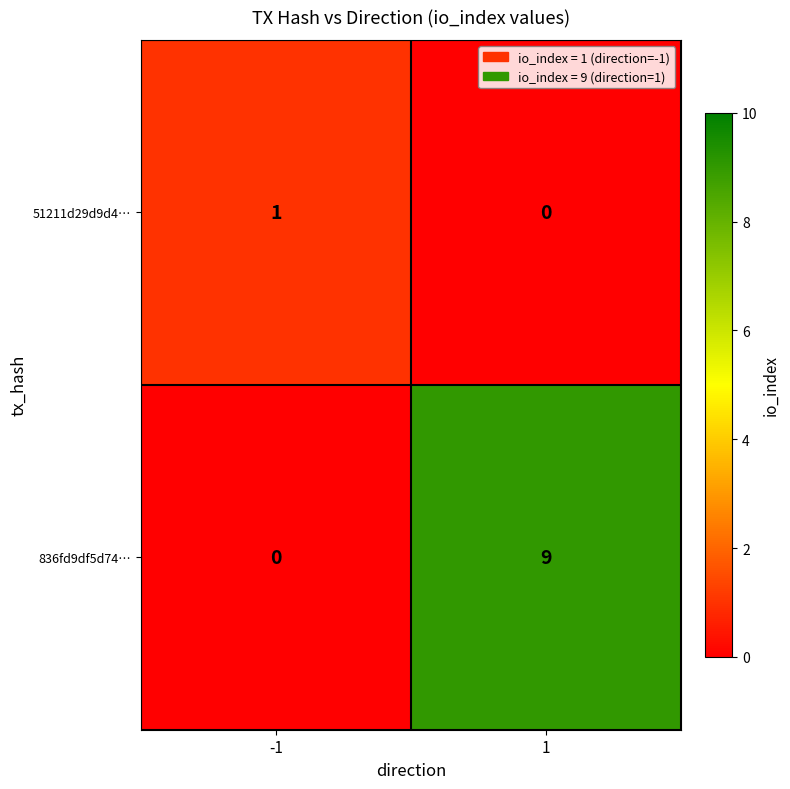

Reading left to right, what are all the values shown in this chart?

51211d29d9d4…: 1	0
836fd9df5d74…: 0	9